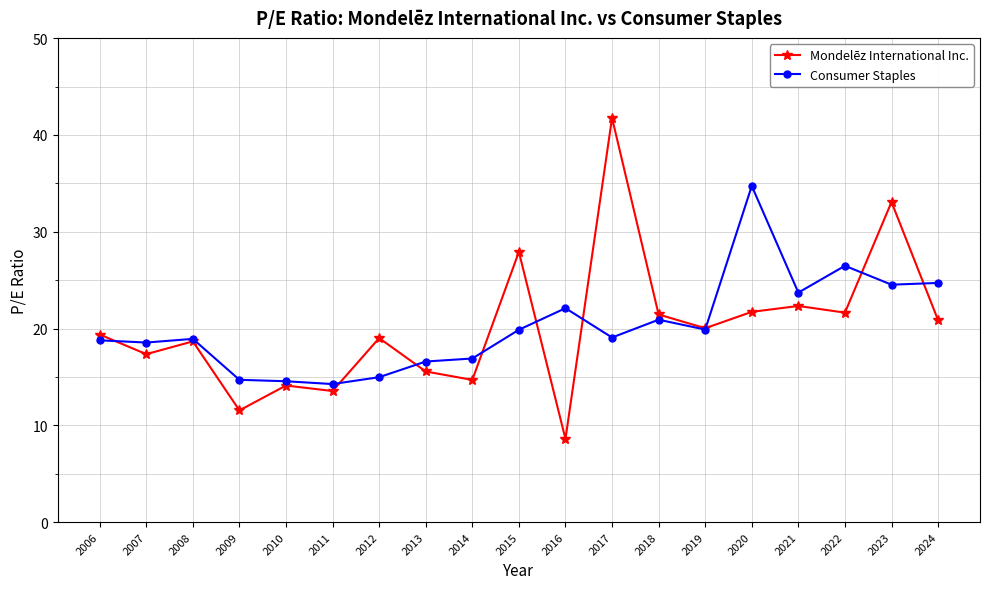

How many series are shown in this chart?

2